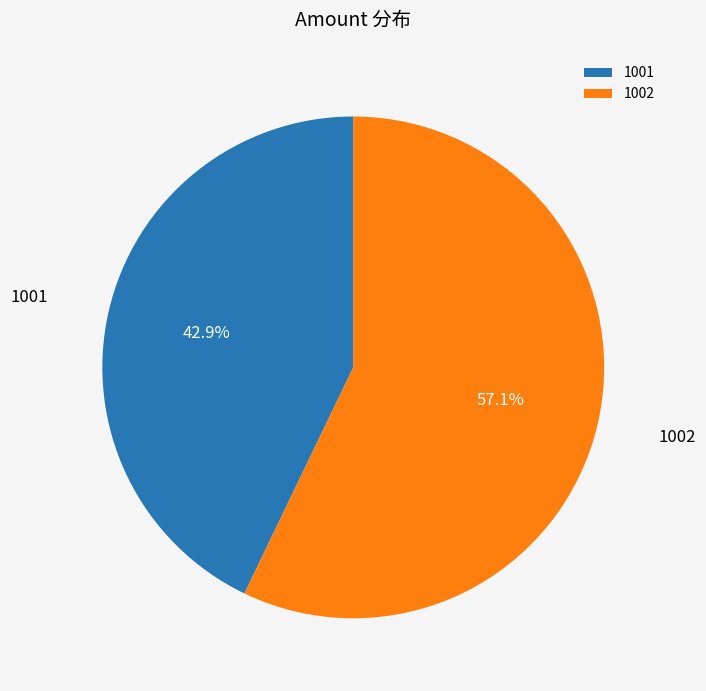

To the nearest percent, what portion does 1002 represent?

57%